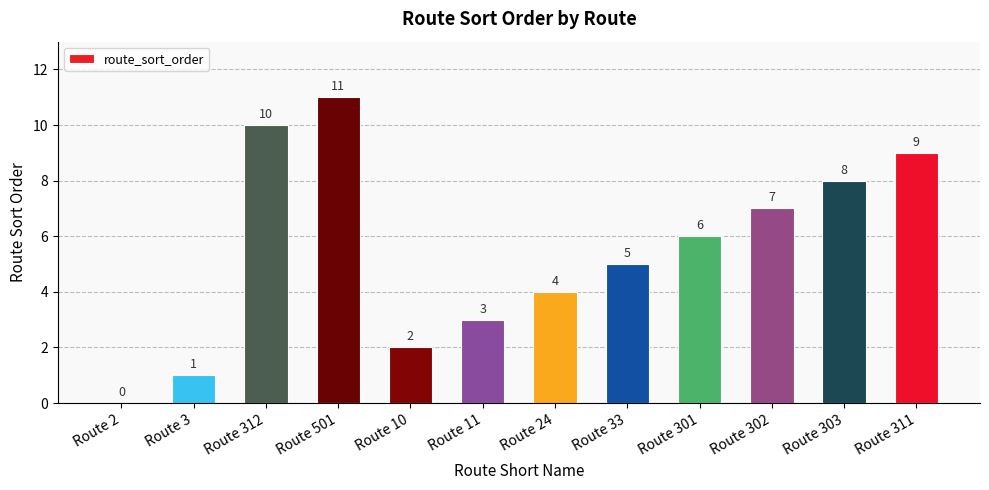

What is the ratio of the value at Route 301 to the value at Route 33?

1.2